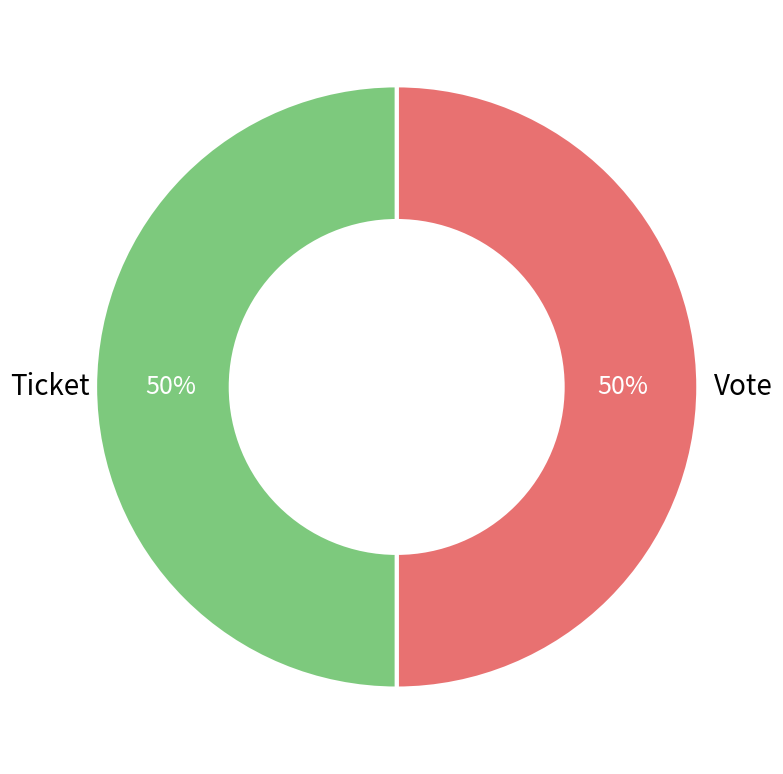

The Vote slice represents 99% of the pie. True or false?

False